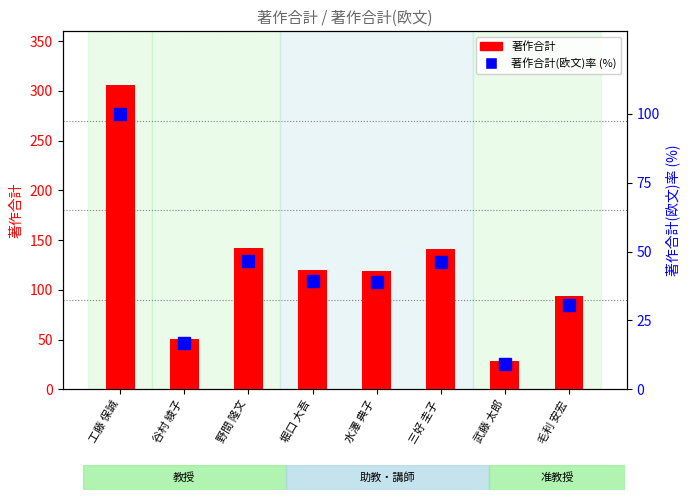

What is the difference between the maximum and minimum values in the 著作合計(欧文)率 (%) series?

90.8